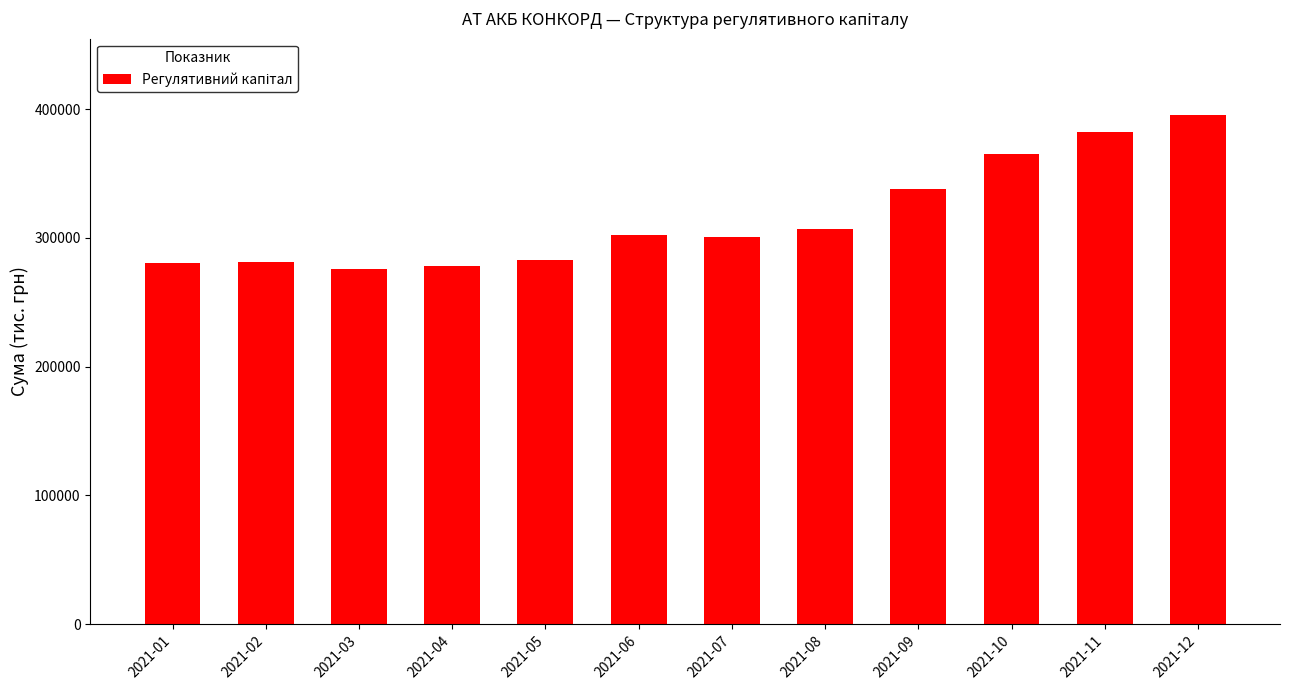

Between 2021-11 and 2021-08, which is larger?

2021-11